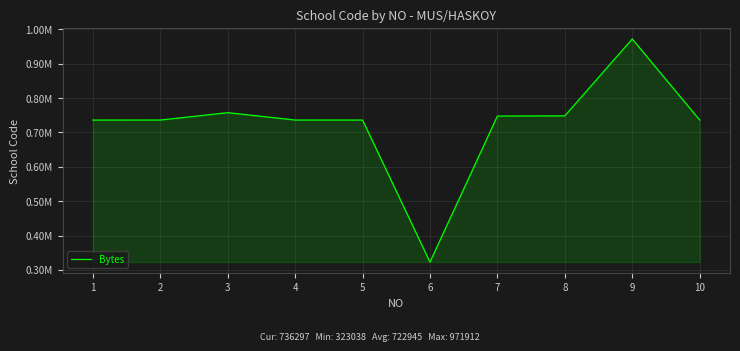

Reading left to right, transcribe all the data shown in this chart.

1=736091	2=736135	3=757569	4=736198	5=736115	6=323038	7=747752	8=748344	9=971912	10=736297